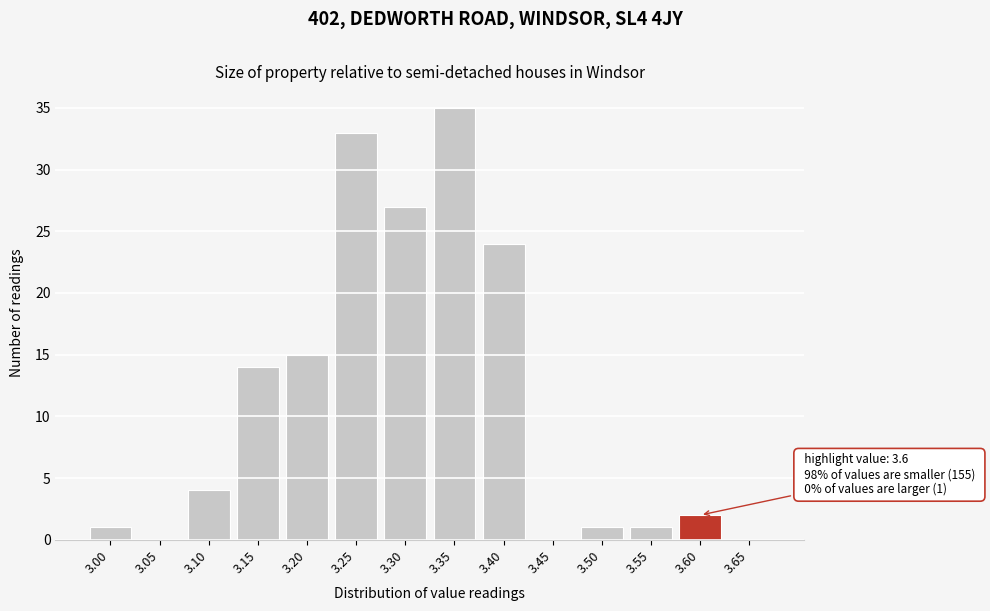

Reading left to right, transcribe all the data shown in this chart.

3.00=1	3.05=0	3.10=4	3.15=14	3.20=15	3.25=33	3.30=27	3.35=35	3.40=24	3.45=0	3.50=1	3.55=1	3.60=2	3.65=0